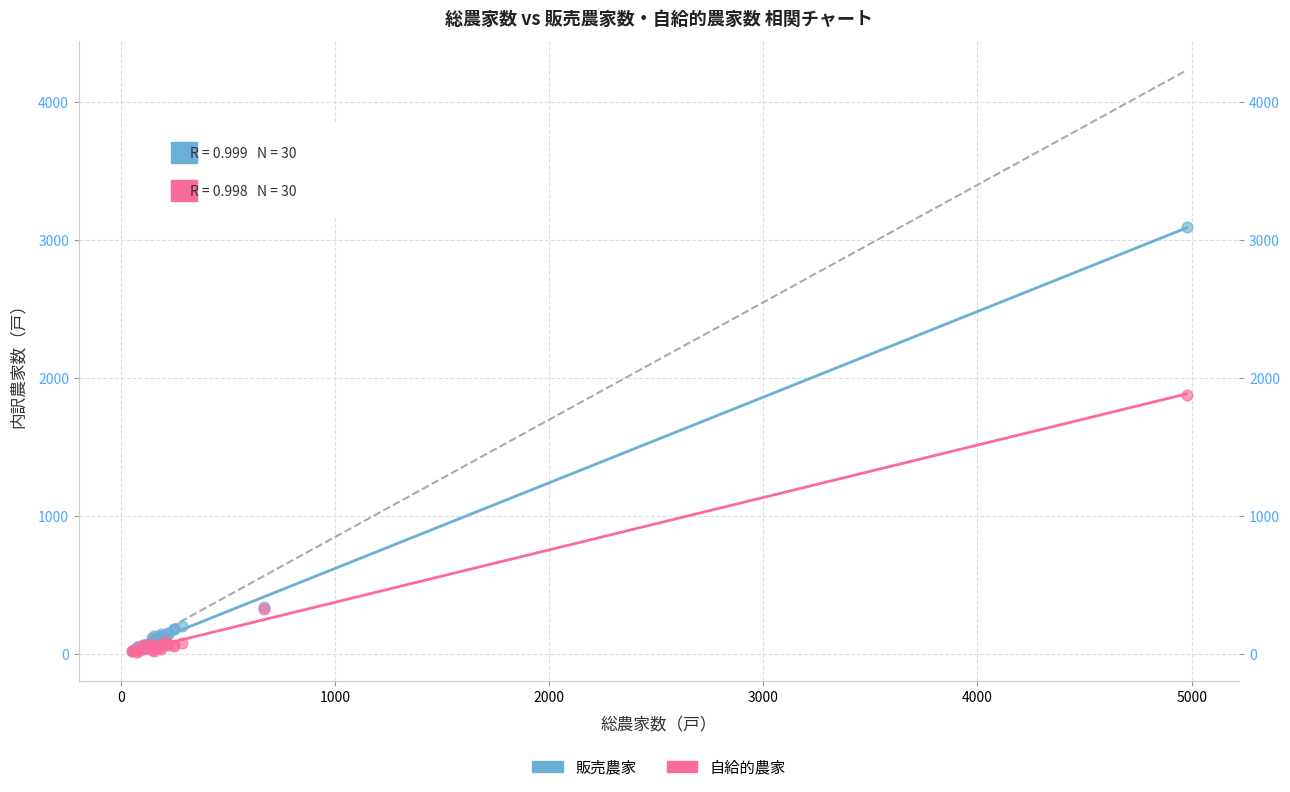

Across all series, what Y value is closest to 1556?

1882